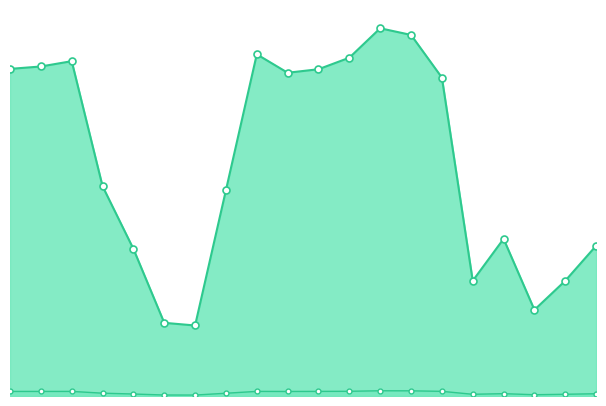

In National, how many points are higher than both neighbors (excluding endpoints)?

4